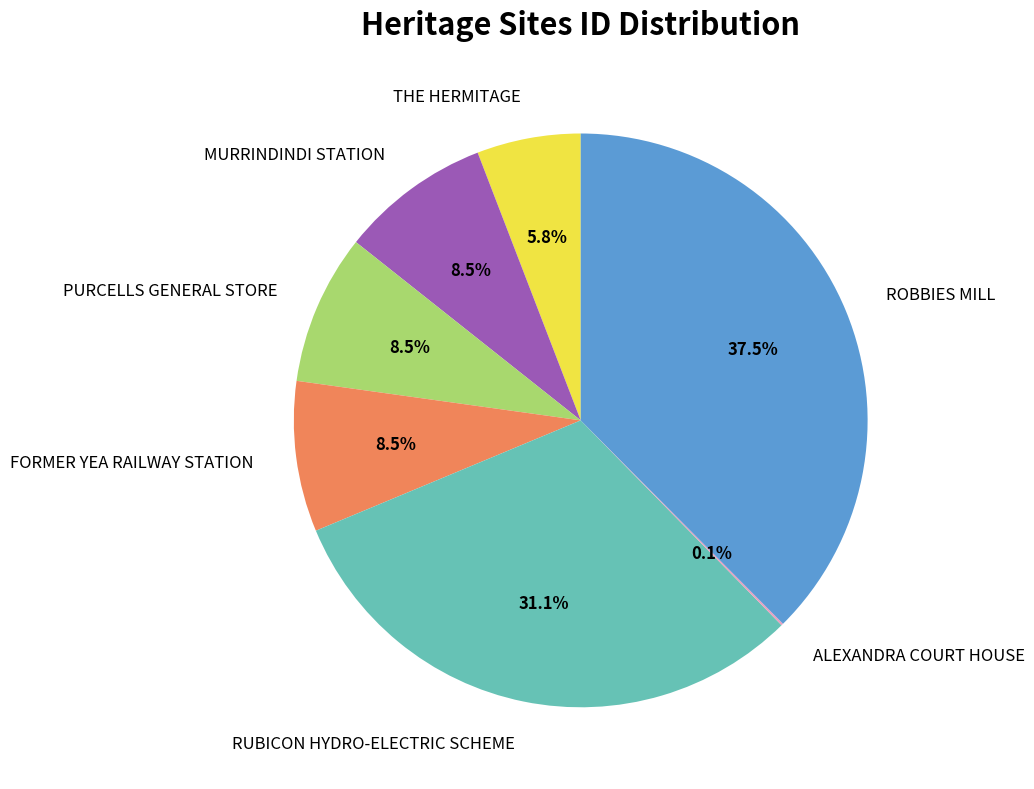

Is FORMER YEA RAILWAY STATION the majority of the pie?

No